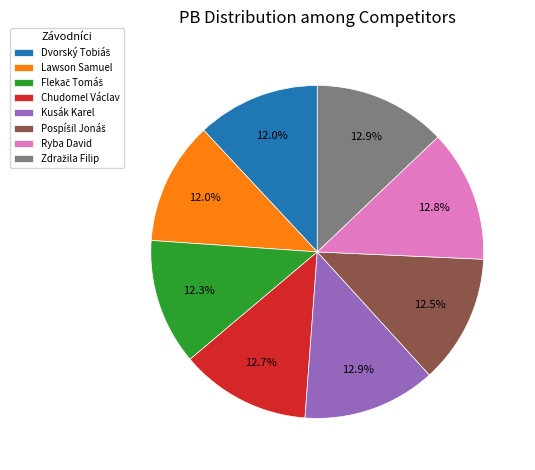

How many segments does this pie chart have?

8